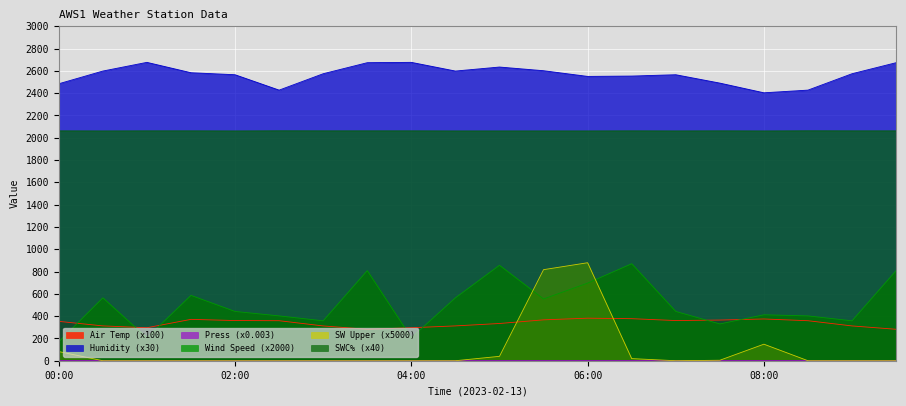

The value of Press_Avg at 05:00 is 2.6. True or false?

True